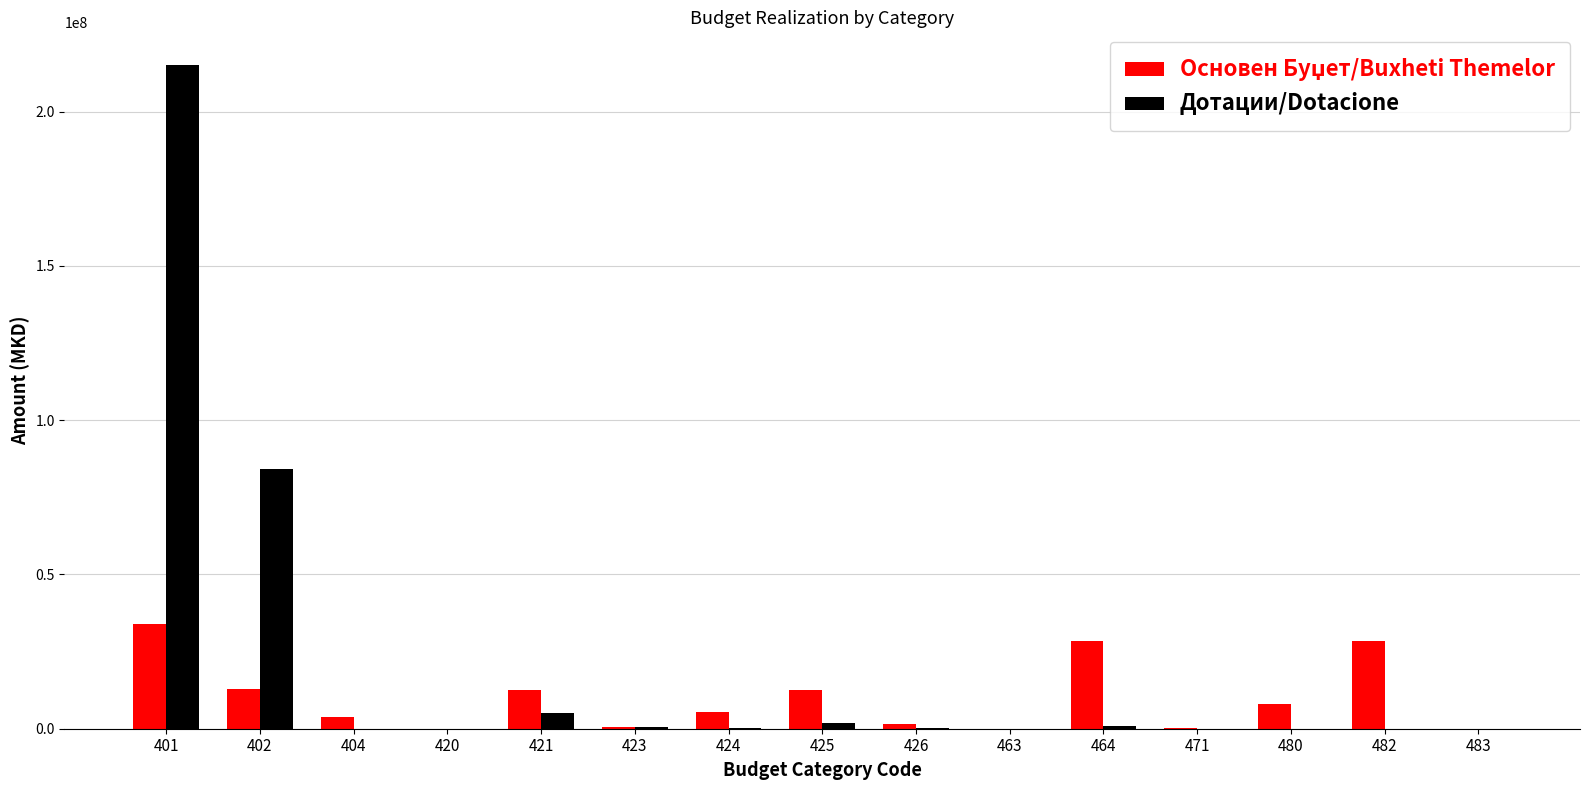

The value of Дотации/Dotacione at 401 is 307444357. True or false?

False